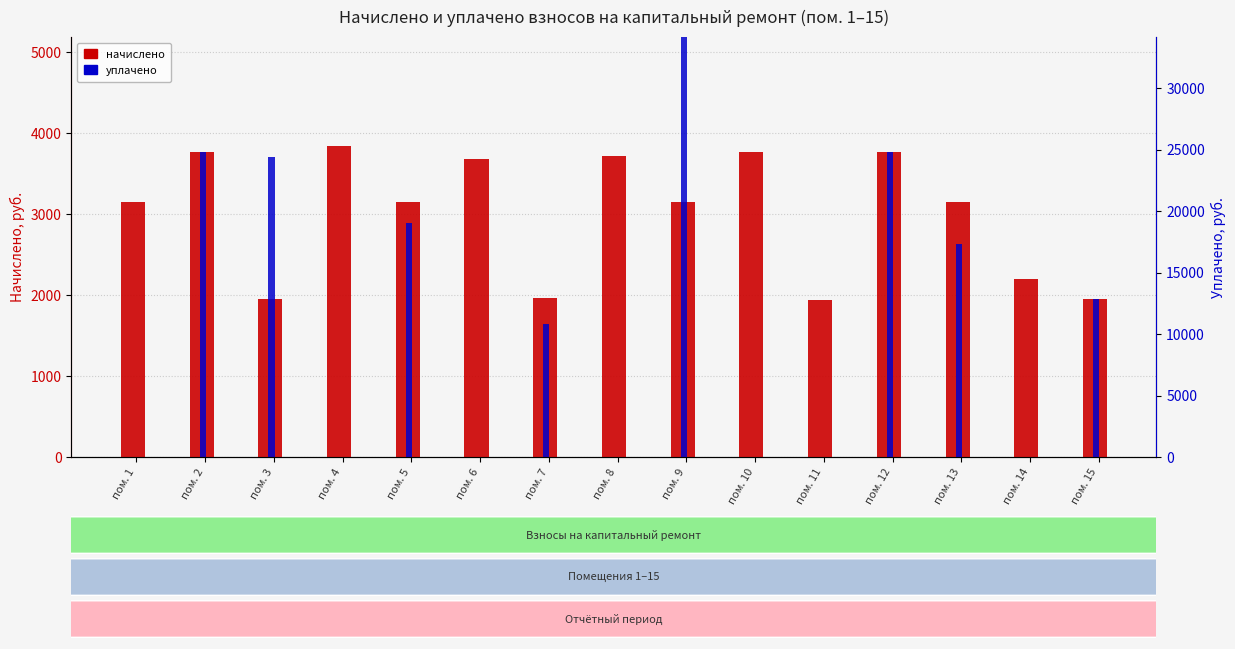

Count the number of data series in this chart.

2